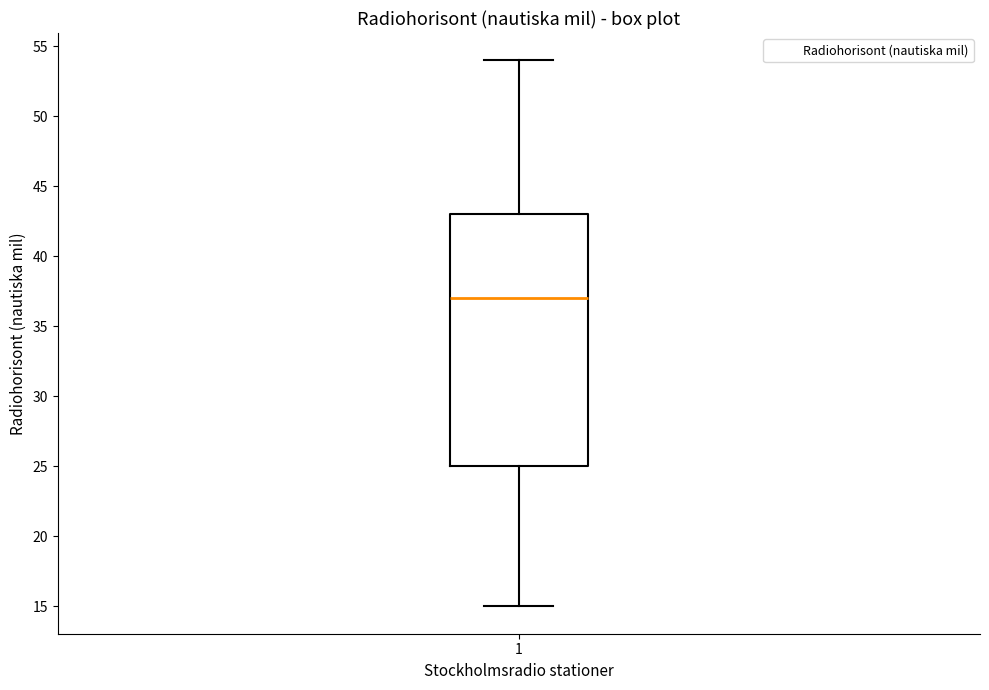

Transcribe this box plot: give where the median line is, the range the box spans, and where the two whiskers end, as read against the y-axis. The values are not printed on the chart, so give them approximately, as read against the axis.

median 37, box 25 to 43, whiskers 15 to 54